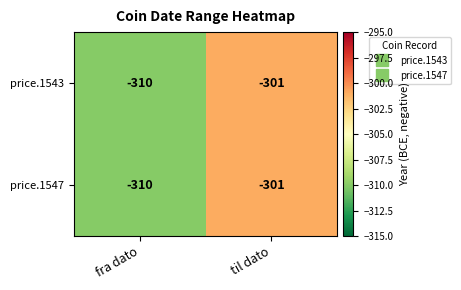

What is the sum of the price.1543 values at fra dato and til dato?

-611